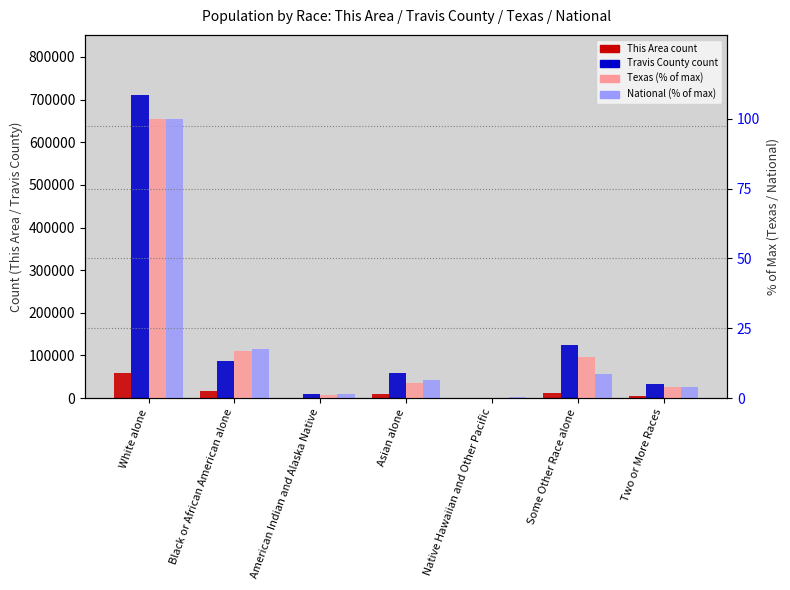

Reading left to right, what are all the values shown in this chart?

This Area: White alone=58725.0	Black or African American alone=16342.0	American Indian and Alaska Native=698.0	Asian alone=9015.0	Native Hawaiian and Other Pacific=131.0	Some Other Race alone=11274.0	Two or More Races=3990.0
Travis County: White alone=709814.0	Black or African American alone=87308.0	American Indian and Alaska Native=8555.0	Asian alone=59333.0	Native Hawaiian and Other Pacific=718.0	Some Other Race alone=124706.0	Two or More Races=33832.0
Texas: White alone=100.0	Black or African American alone=16.8	American Indian and Alaska Native=1.0	Asian alone=5.4	Native Hawaiian and Other Pacific=0.1	Some Other Race alone=14.8	Two or More Races=3.8
National: White alone=100.0	Black or African American alone=17.4	American Indian and Alaska Native=1.3	Asian alone=6.6	Native Hawaiian and Other Pacific=0.2	Some Other Race alone=8.5	Two or More Races=4.0